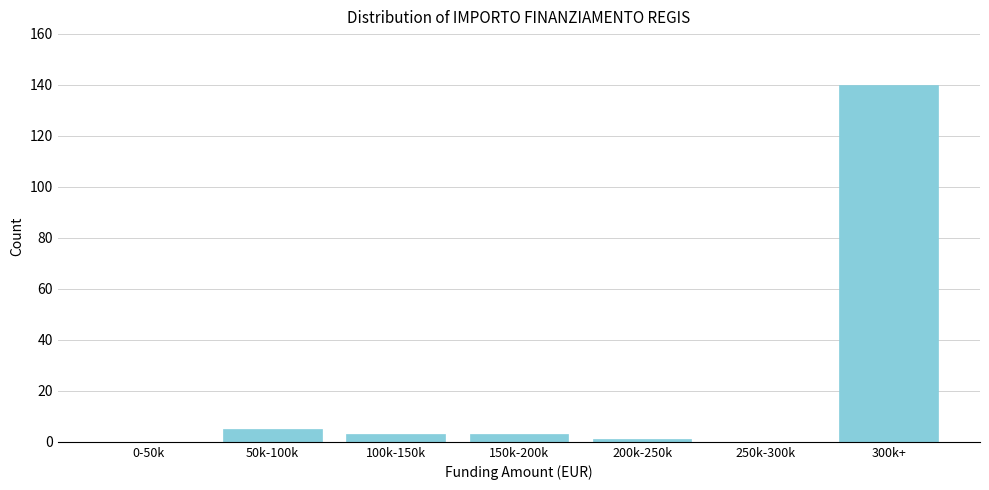

Reading left to right, what are all the values shown in this chart?

0-50k=0	50k-100k=5	100k-150k=3	150k-200k=3	200k-250k=1	250k-300k=0	300k+=140